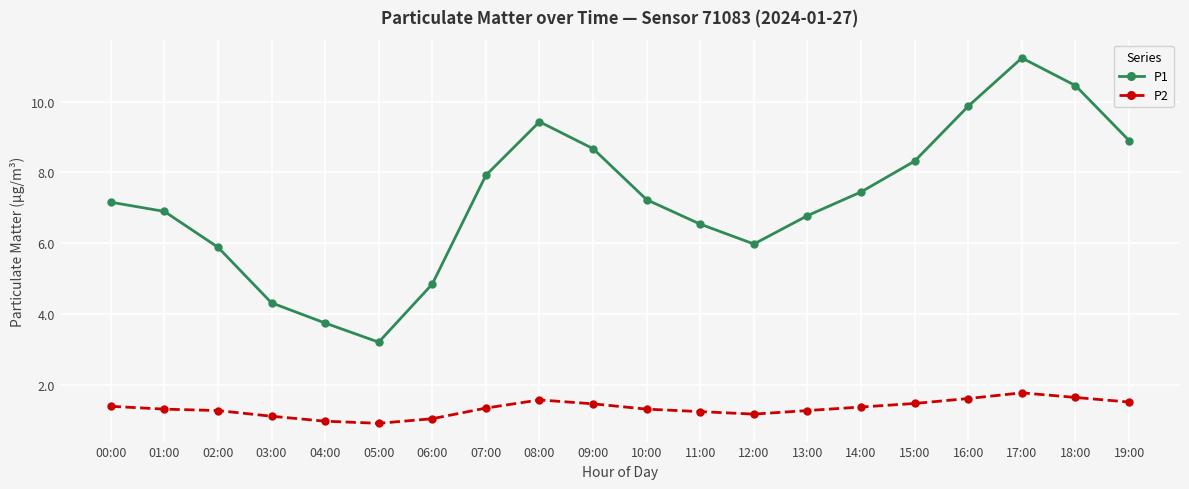

Where is the first local minimum for P1?

05:00